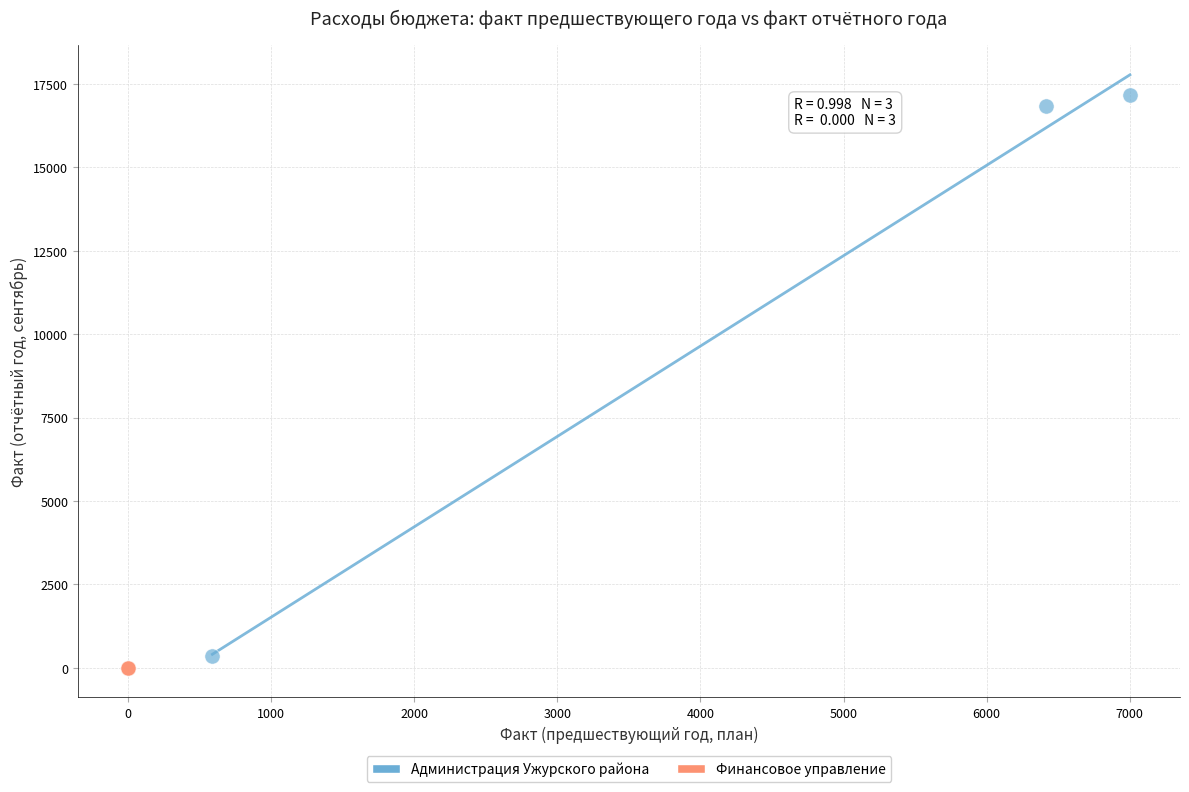

Which series contains the highest Y value?

Администрация Ужурского района